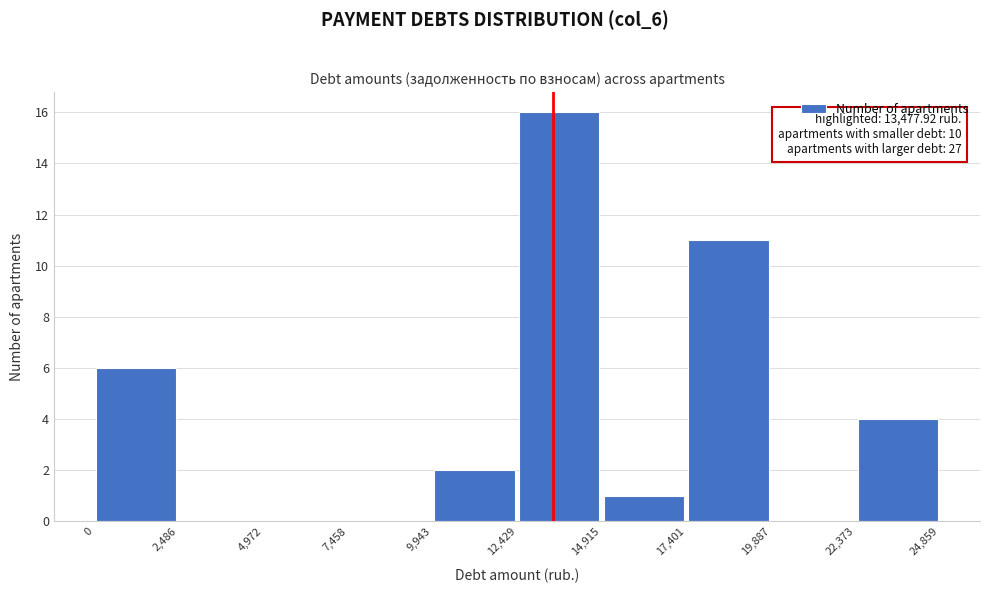

Over which range of the x-axis is the bar tallest?

12,429 to 14,915